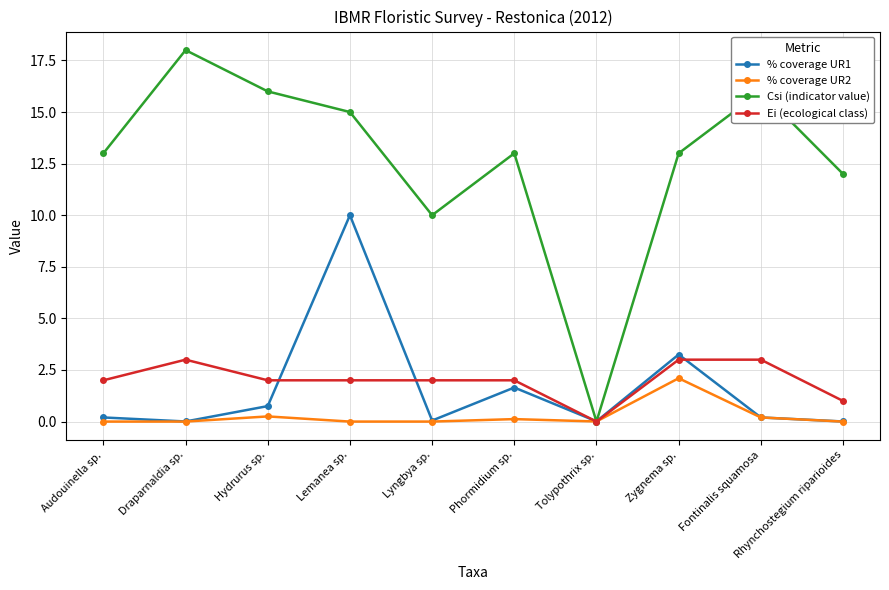

What is the total value across all series at Phormidium sp.?

16.8